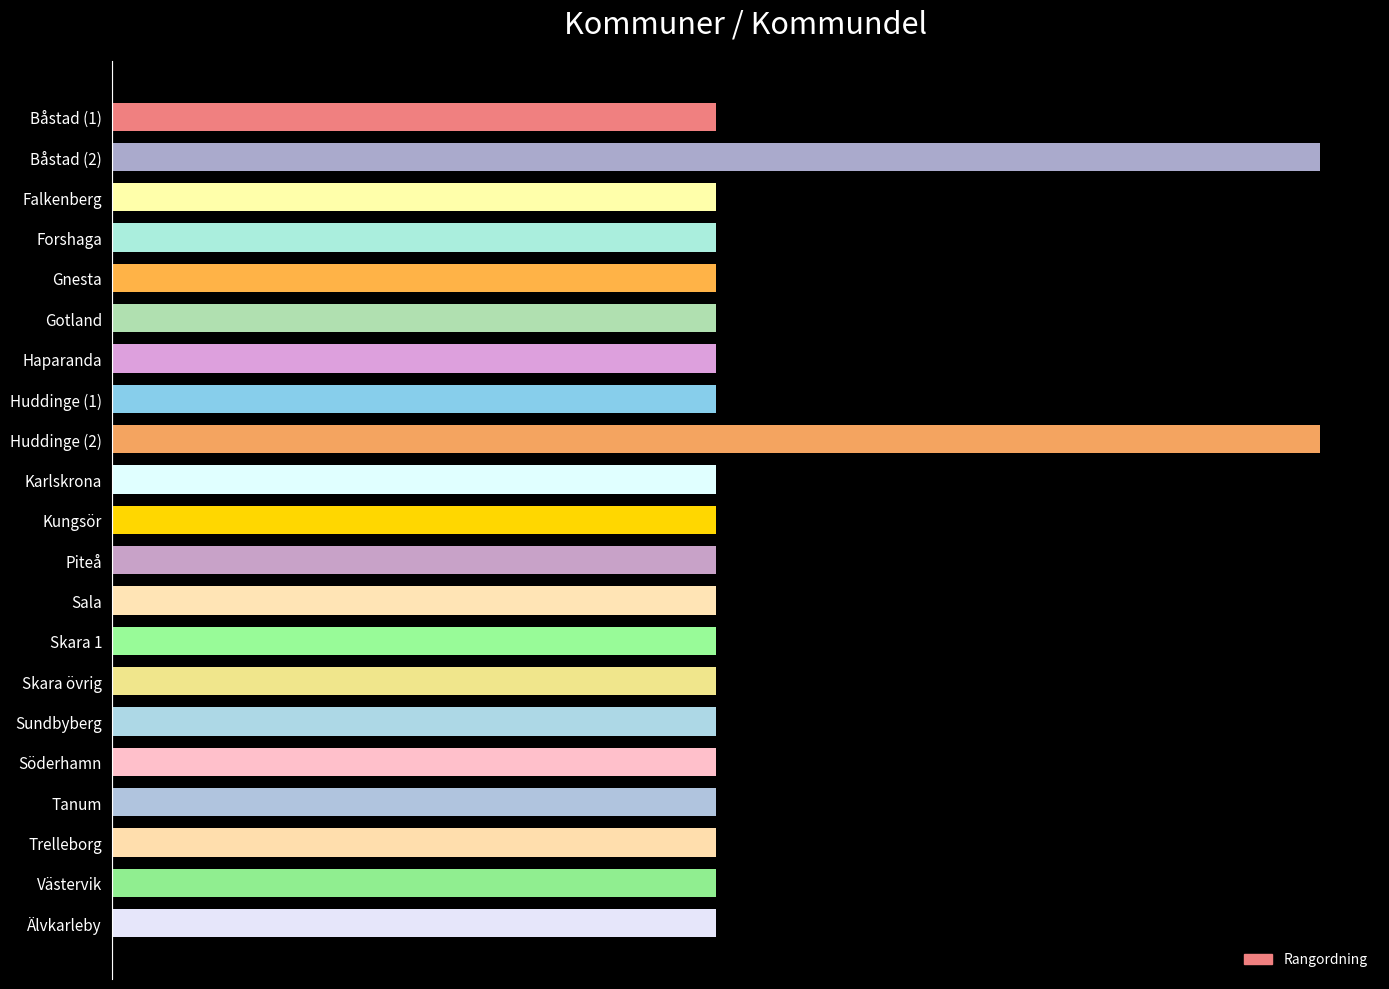

List the labels in order of value, largest first.

1, 8, 0, 2, 3, 4, 5, 6, 7, 9, 10, 11, 12, 13, 14, 15, 16, 17, 18, 19, 20